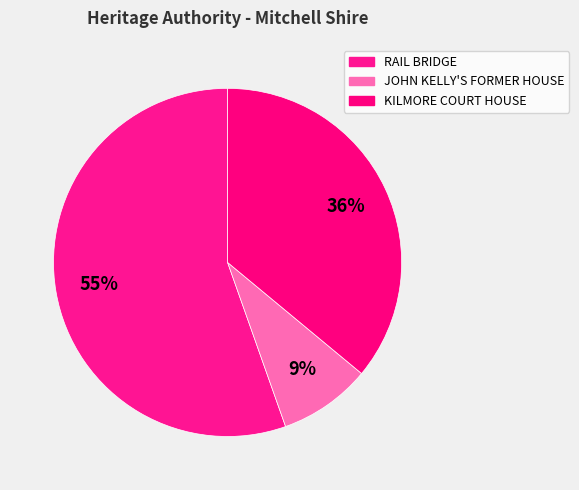

Which has a higher value, RAIL BRIDGE or JOHN KELLY'S FORMER HOUSE?

RAIL BRIDGE